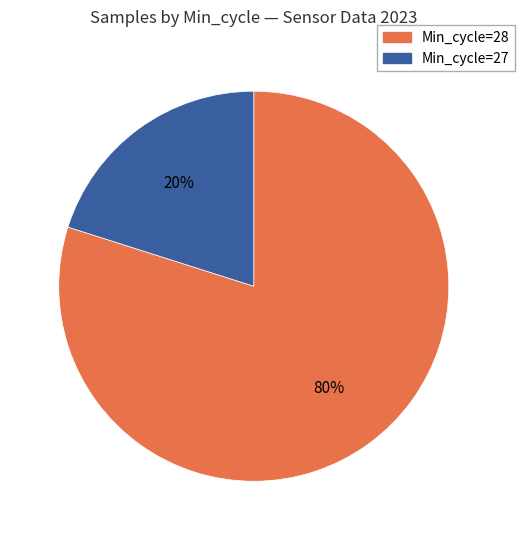

The Min_cycle=27 slice represents 34% of the pie. True or false?

False